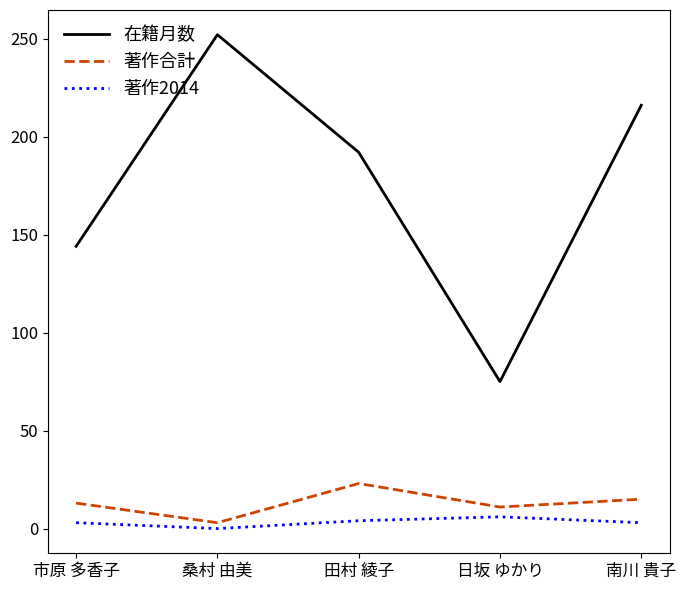

What is the lowest value of the 在籍月数 series?

75